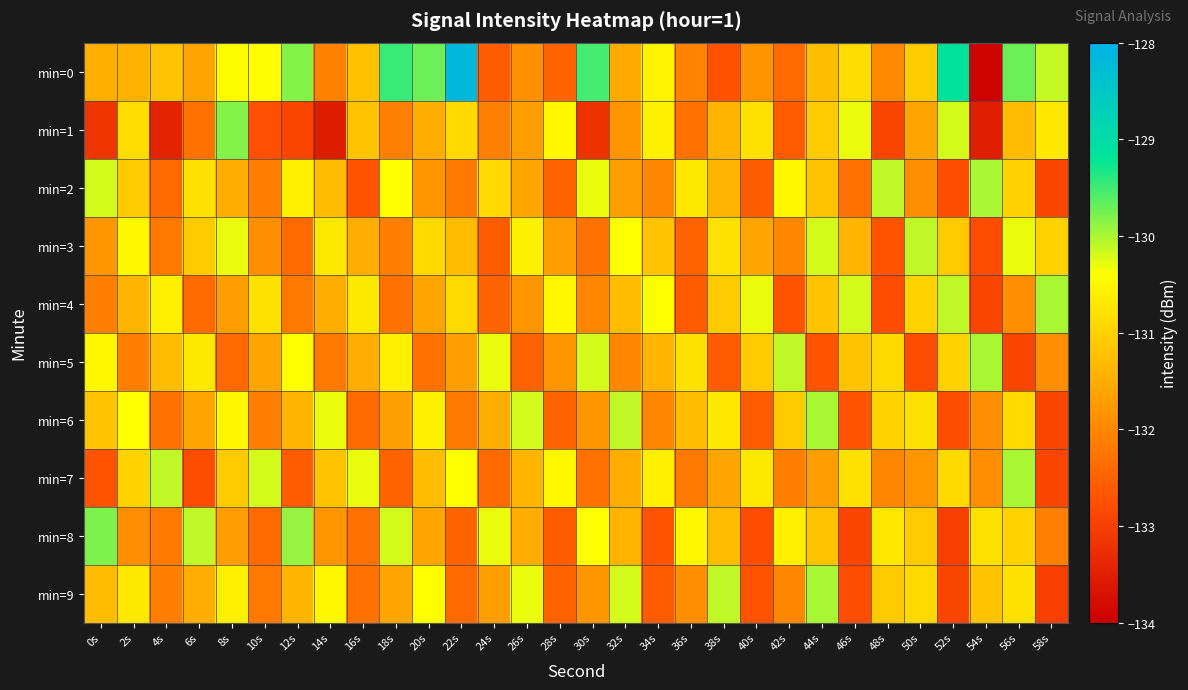

At which category is the sum across all series the highest?

56s